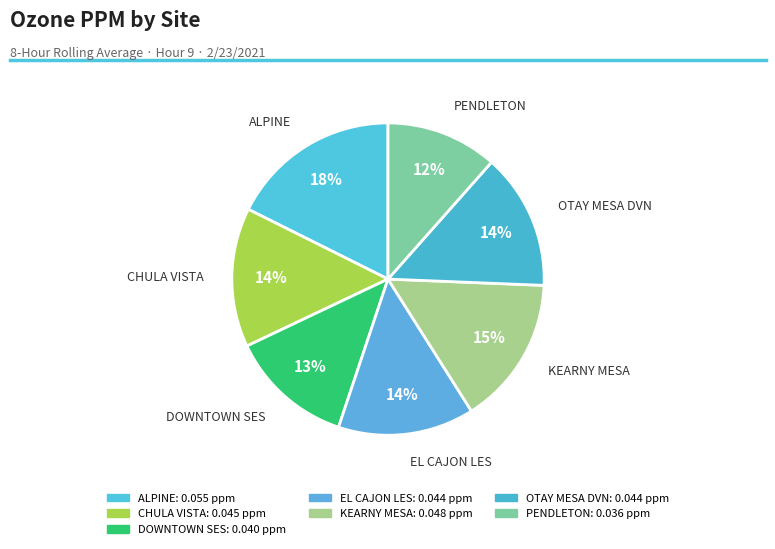

How many segments does this pie chart have?

7